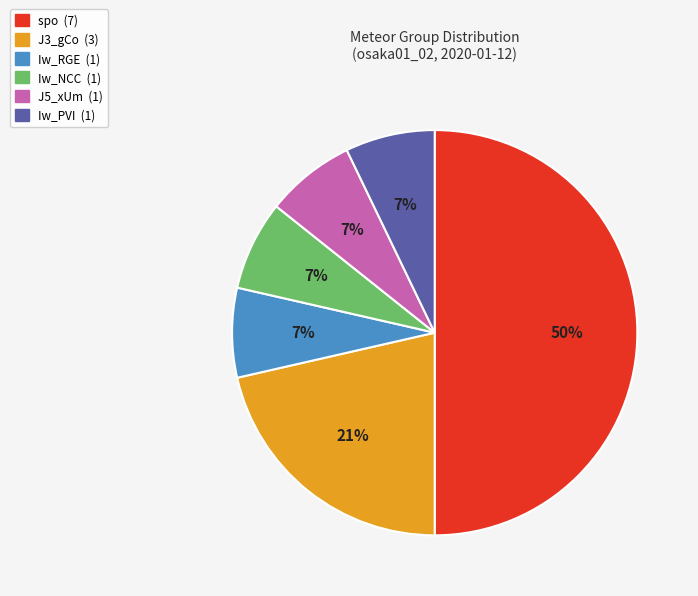

Which slice is the largest?

spo